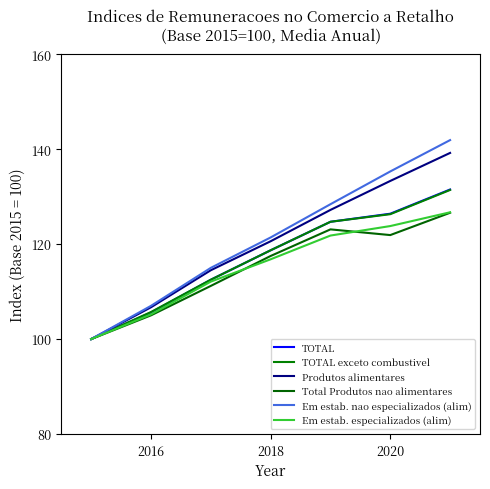

Count the number of data series in this chart.

6